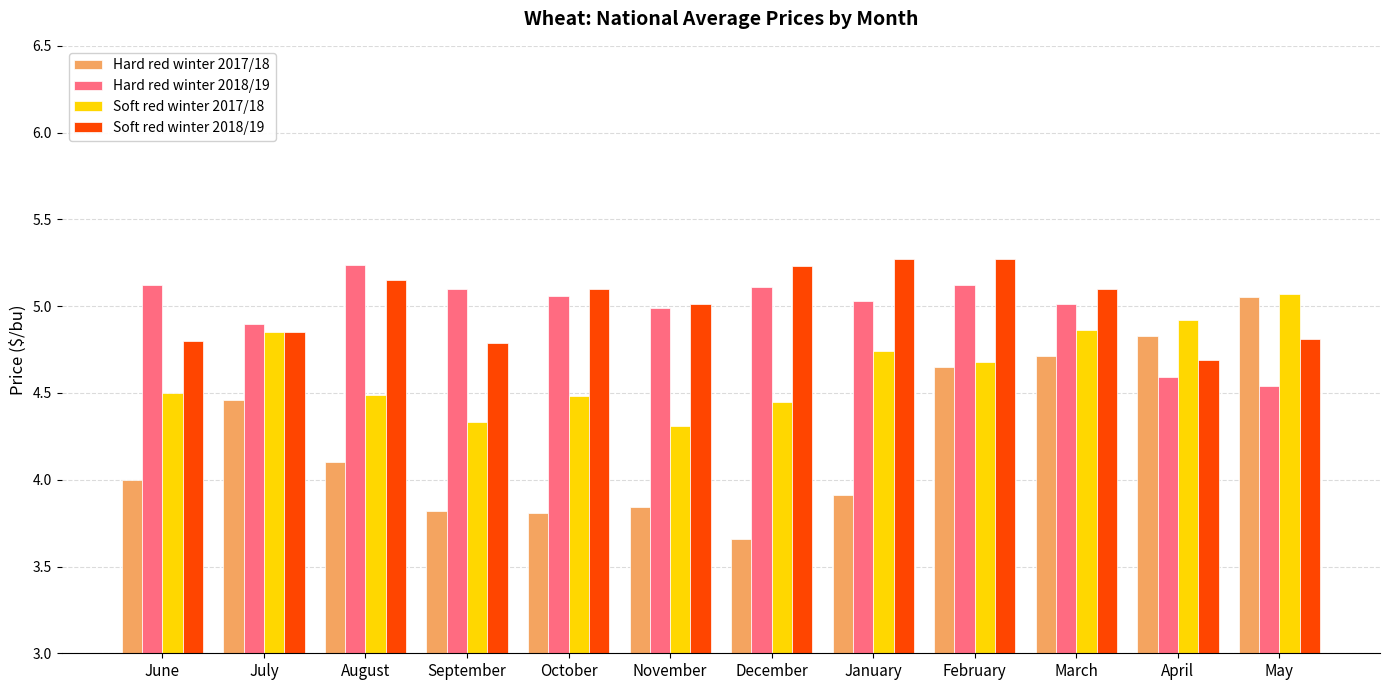

At which label is Hard red winter 2018/19 closest to 4?

May